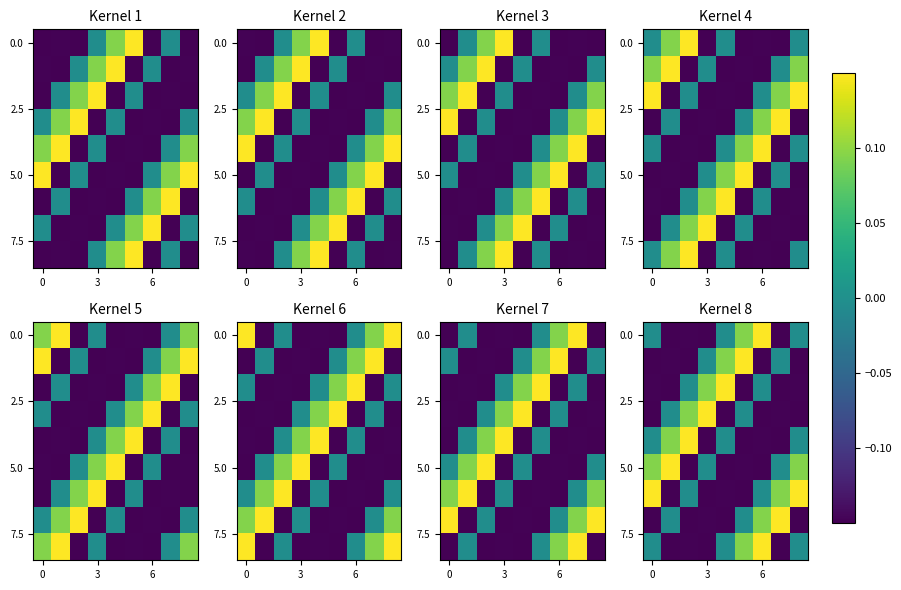

What is the difference between the maximum and second lowest values in the 5.0 series?

0.3